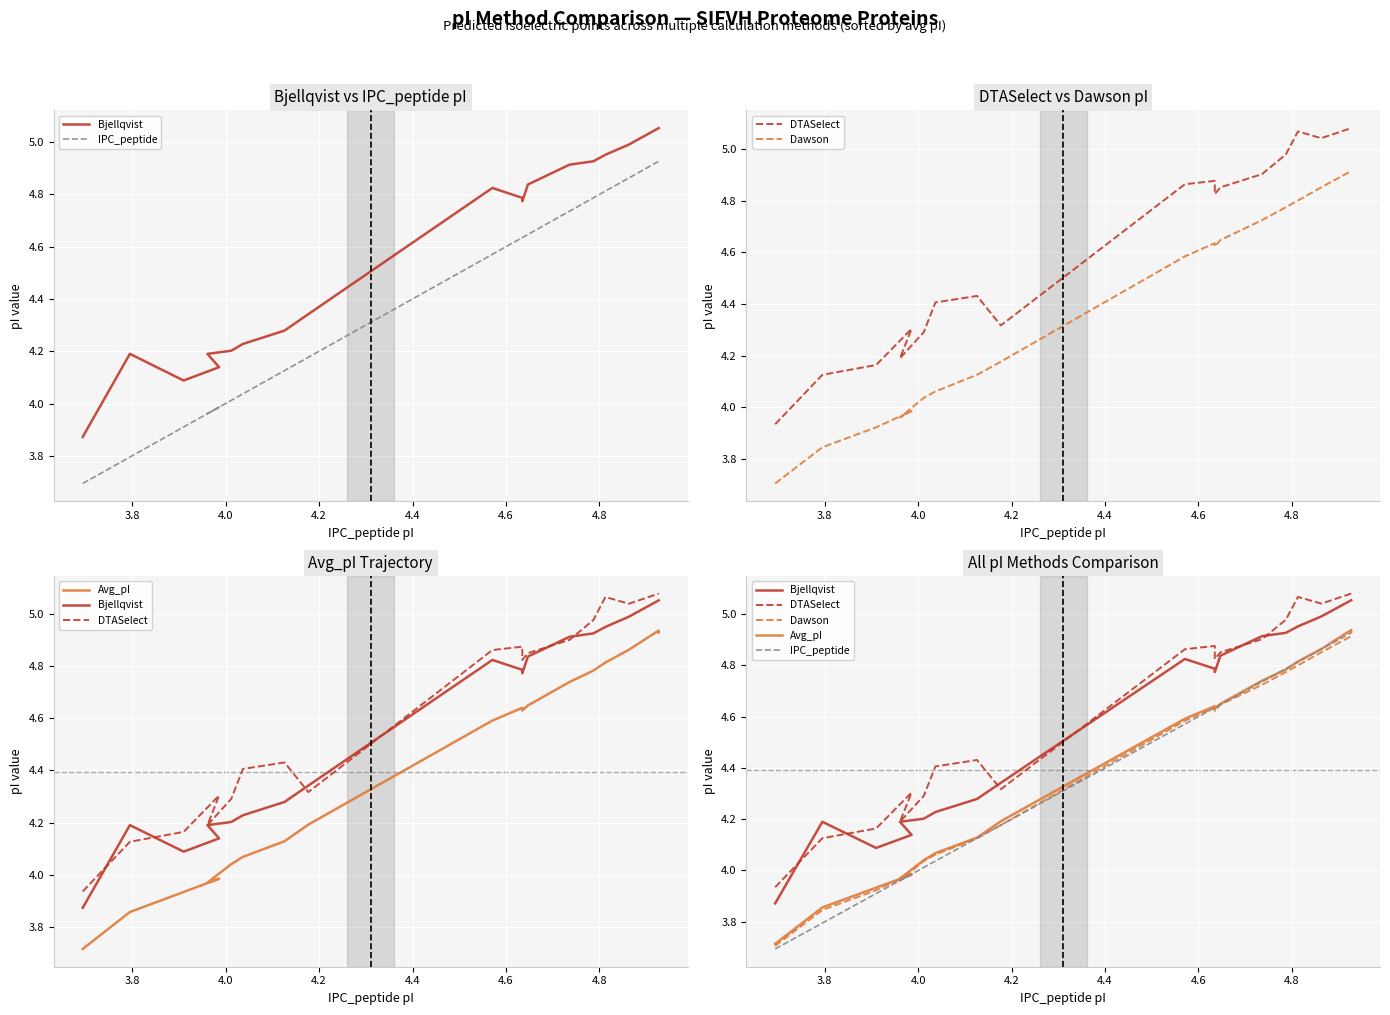

What is the label of the 16th point from the right?

4.2